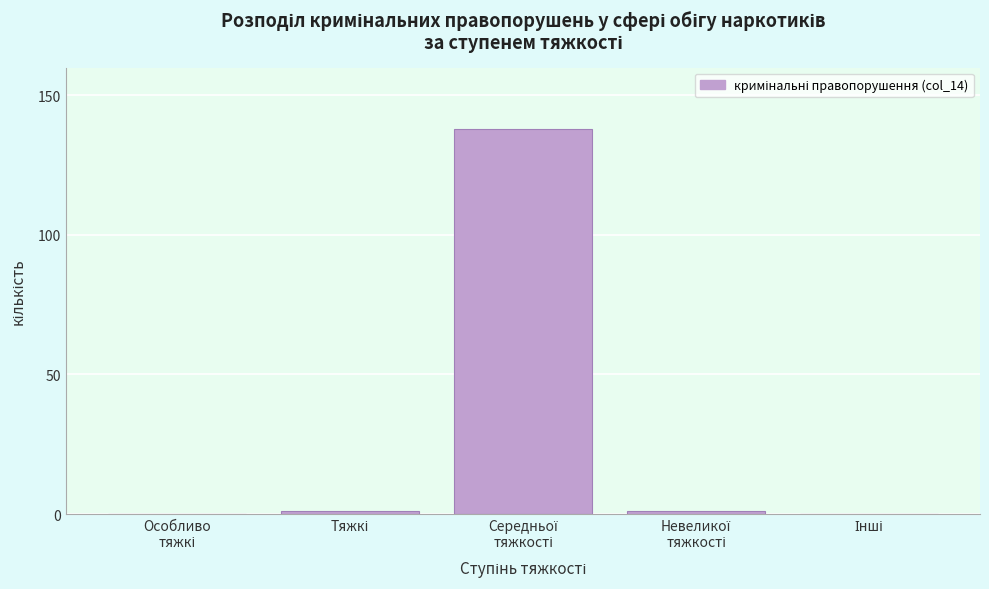

What is the sum of all values?

140